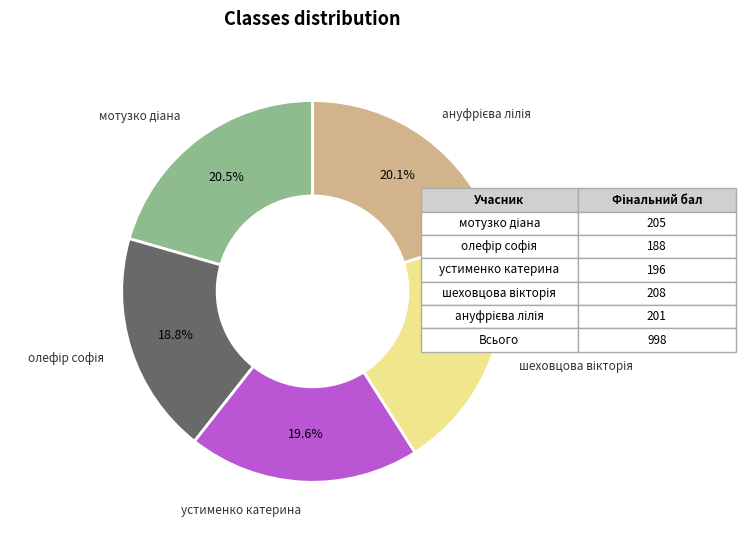

Is there any slice that represents more than half of the pie?

No